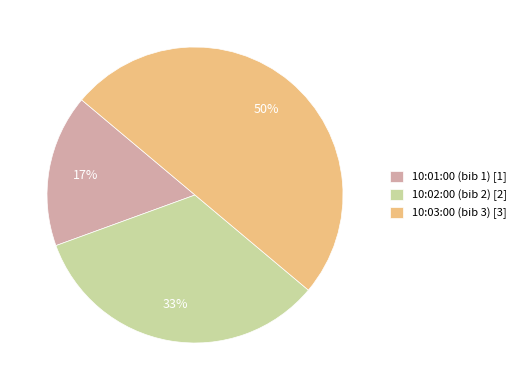

How many slices are in this pie chart?

3